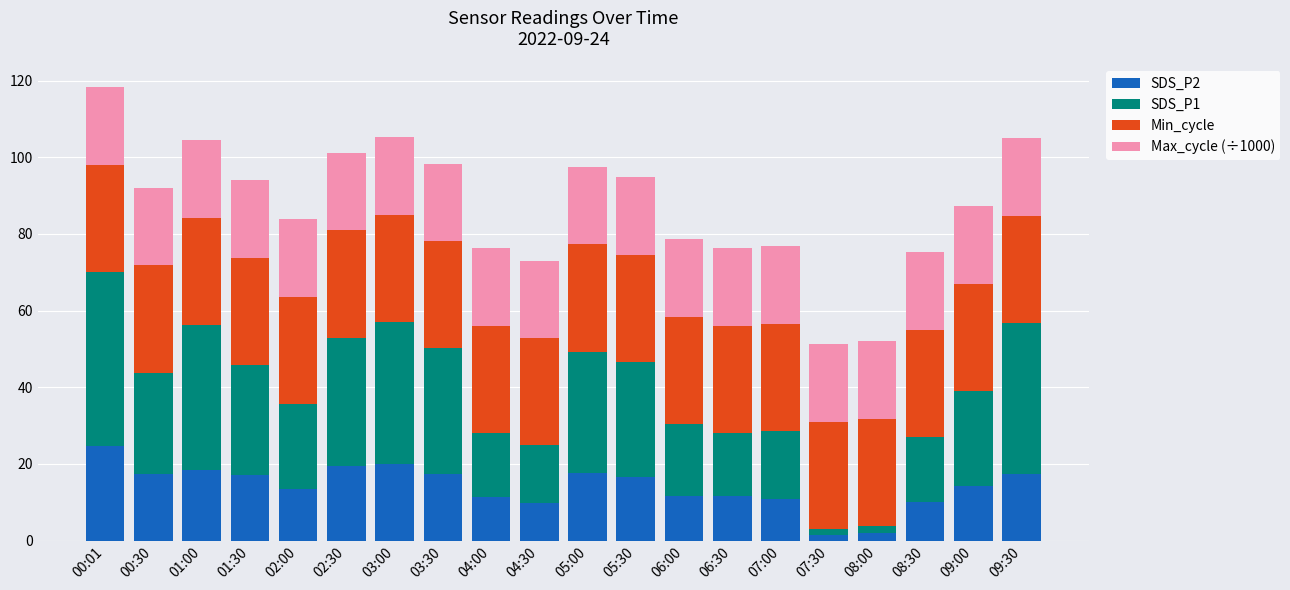

What is the sum of all SDS_P2 values?

282.9